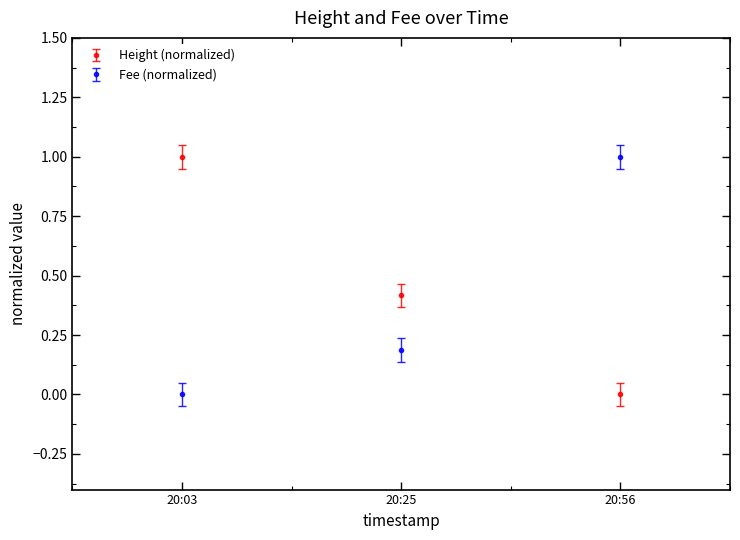

What is the value of the Fee (normalized) point at the 2nd from the left?

0.2